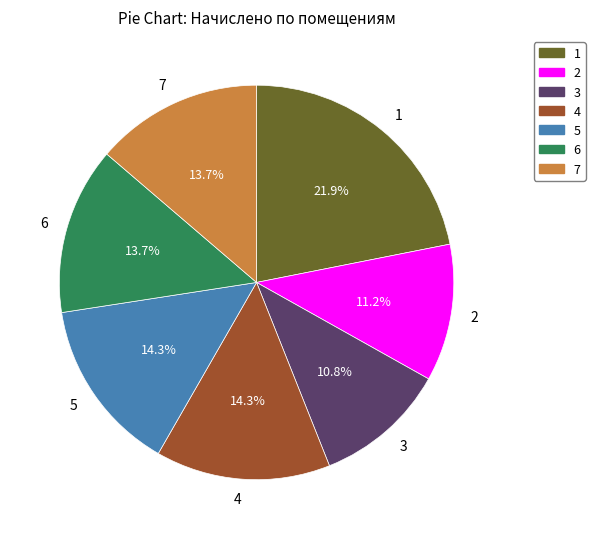

What percentage is the 4 slice, to the nearest percent?

14%